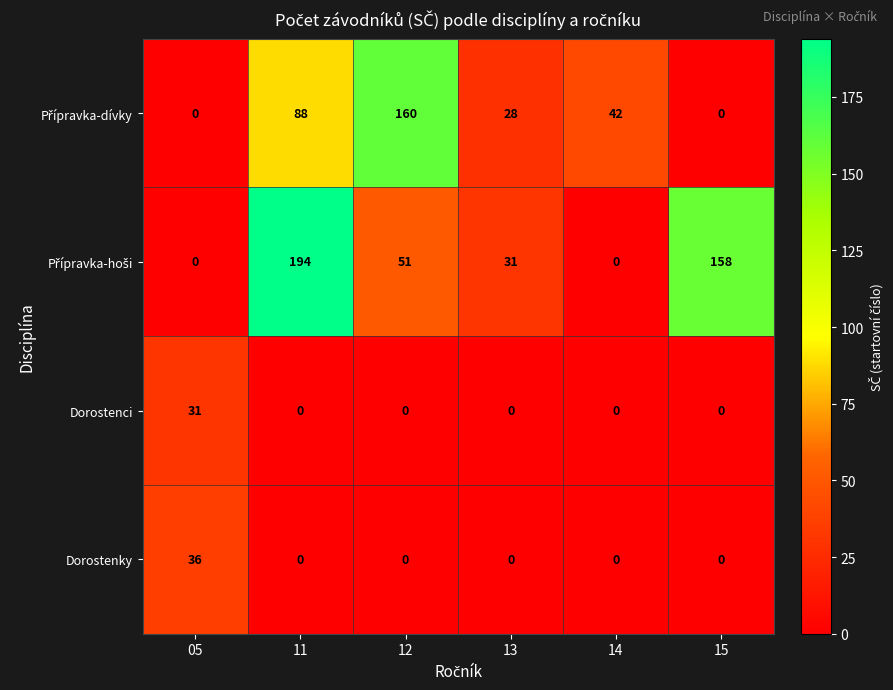

What is the maximum value shown in the chart?

194